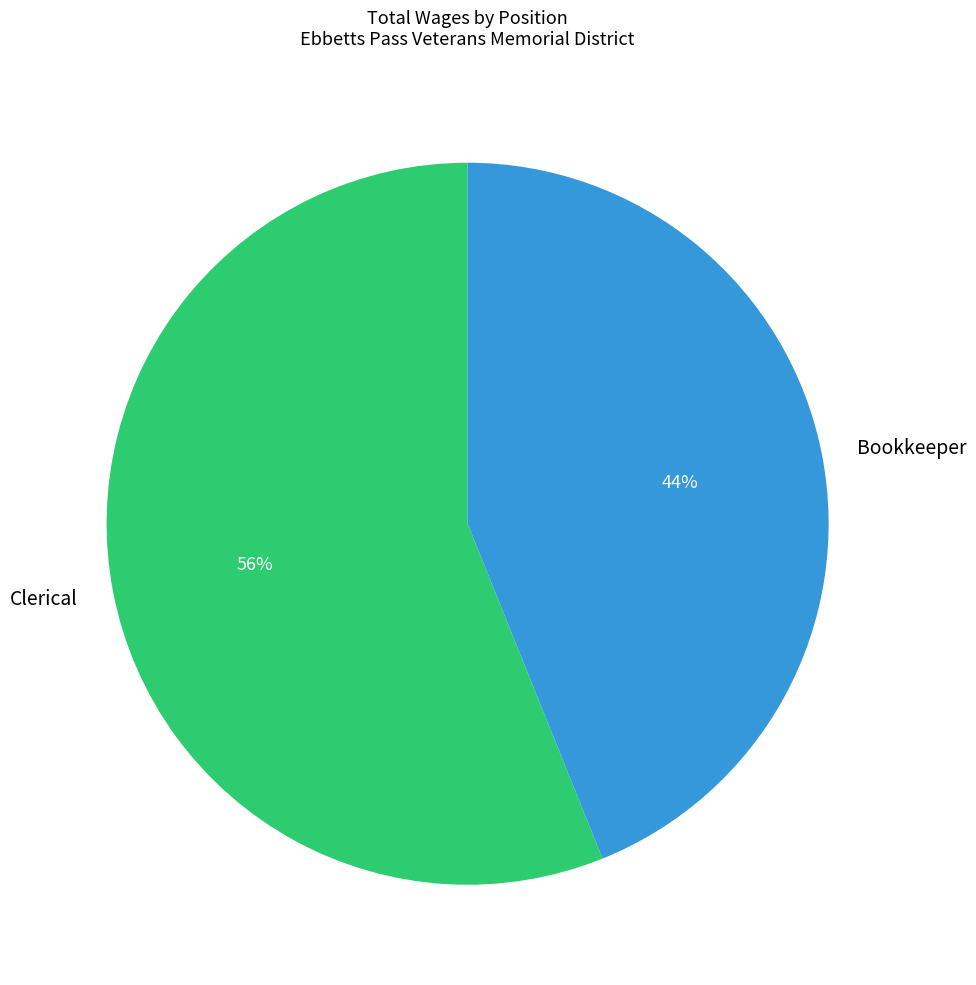

Is there a majority slice in this chart?

Yes